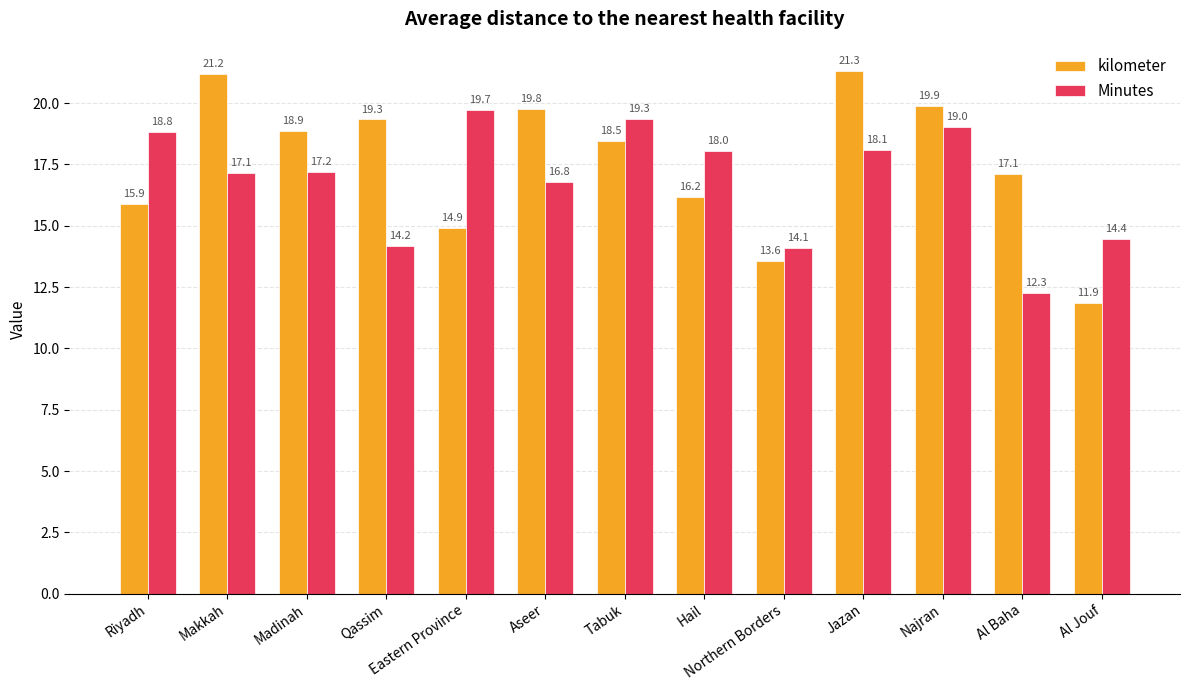

Count the number of data series in this chart.

2